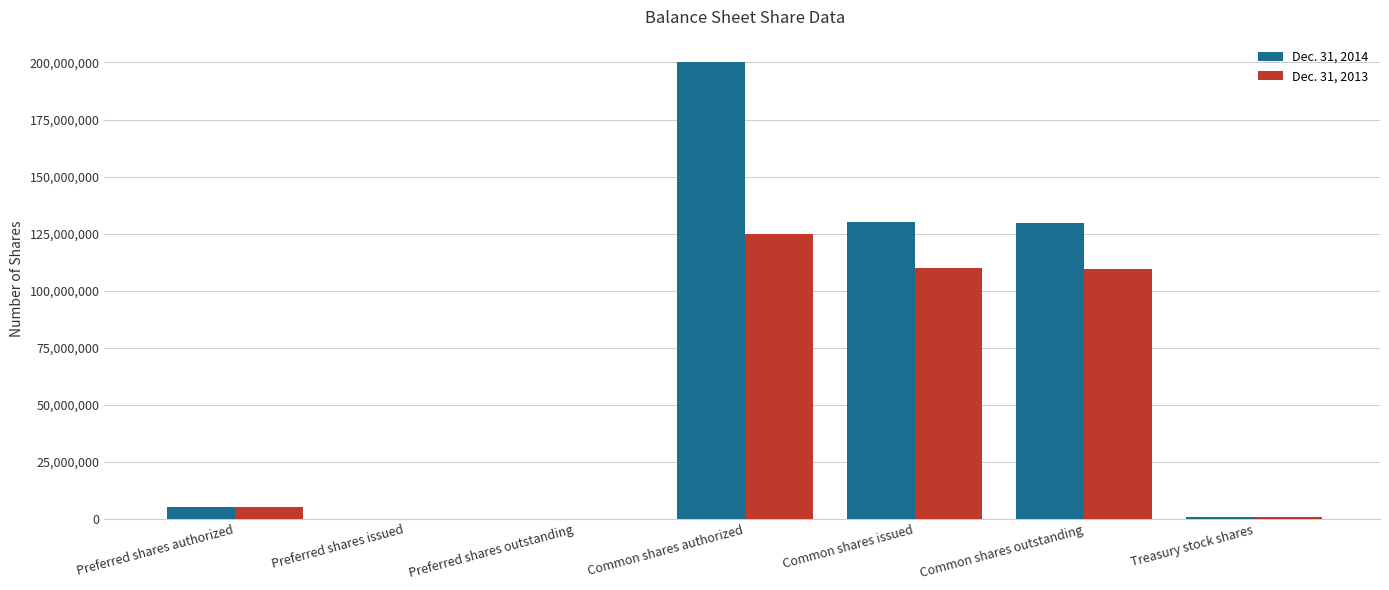

What is the difference between the Dec. 31, 2014 values at Treasury stock shares and Common shares issued?

129471341